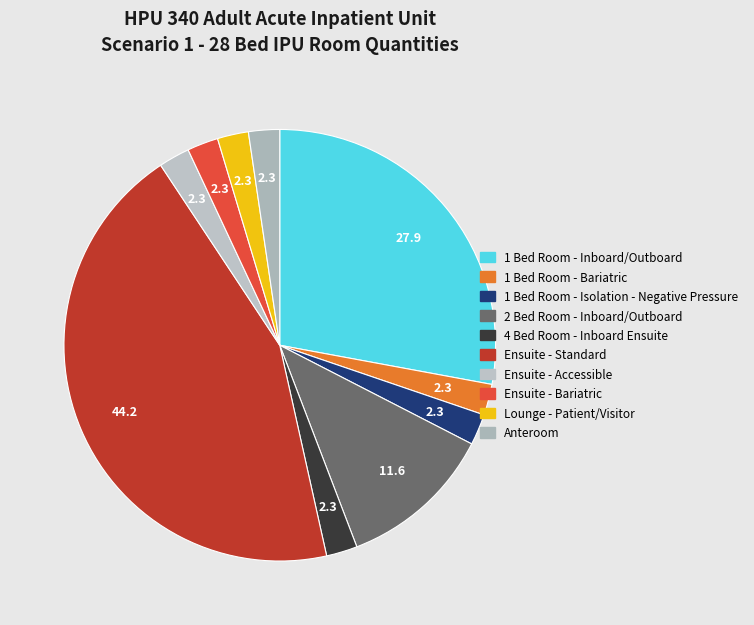

What is the largest slice in the pie chart?

Ensuite - Standard